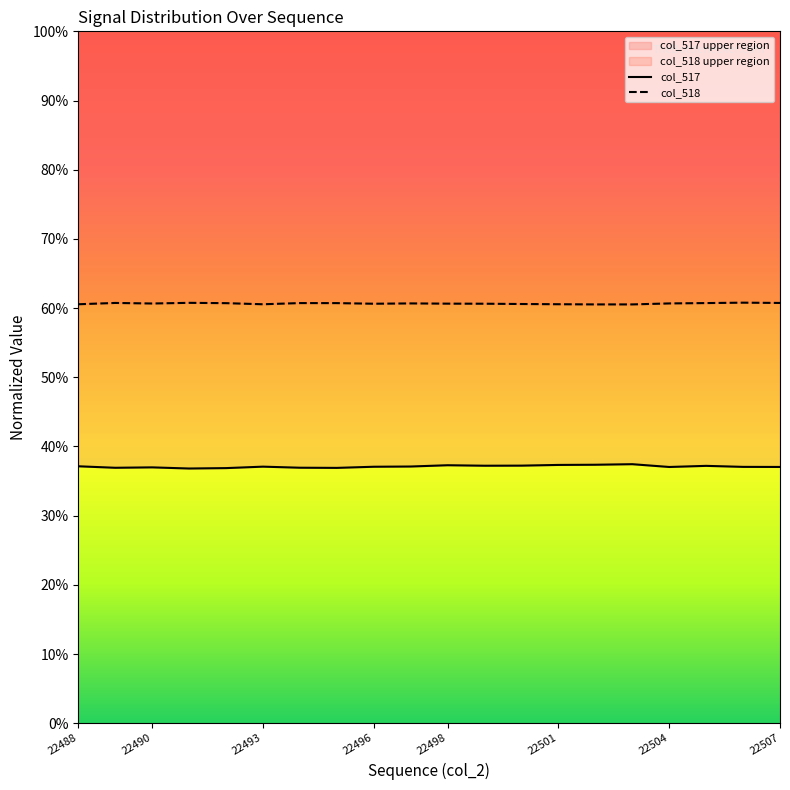

Count the number of categories in the chart.

20